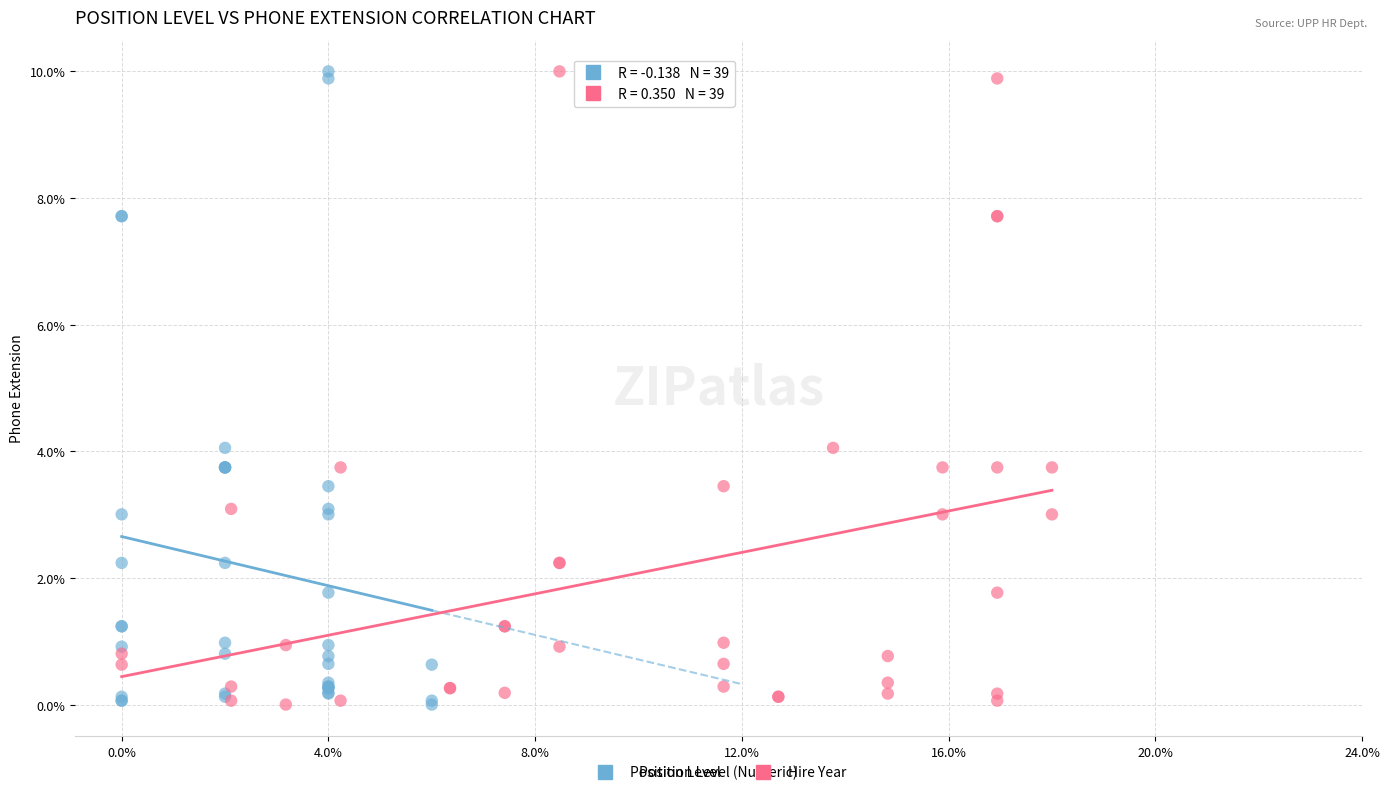

What are all the series names shown in the legend?

Position Level, Hire Year